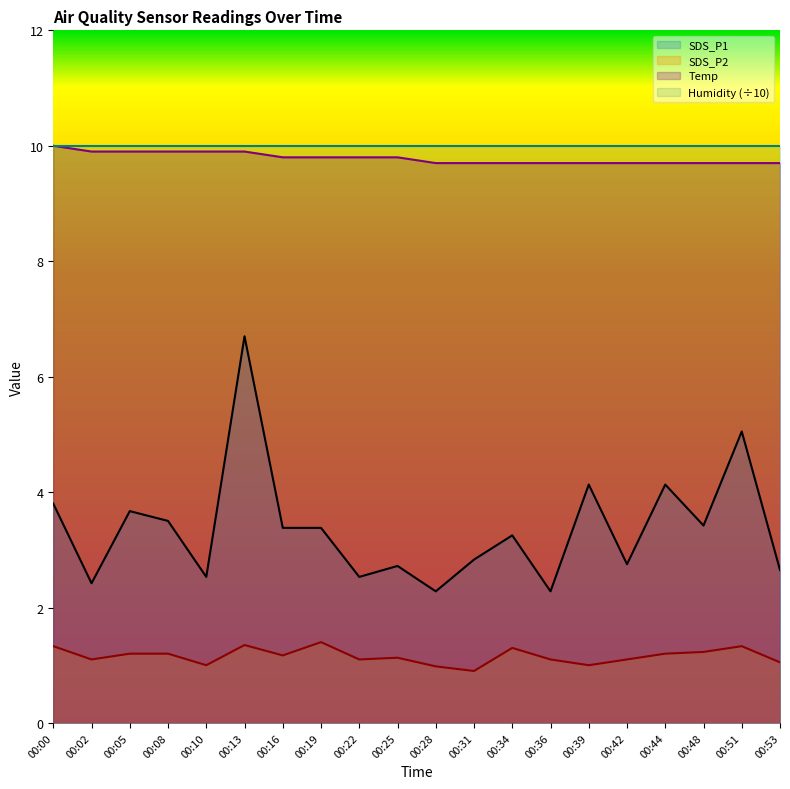

What is the maximum value for SDS_P1?

6.7